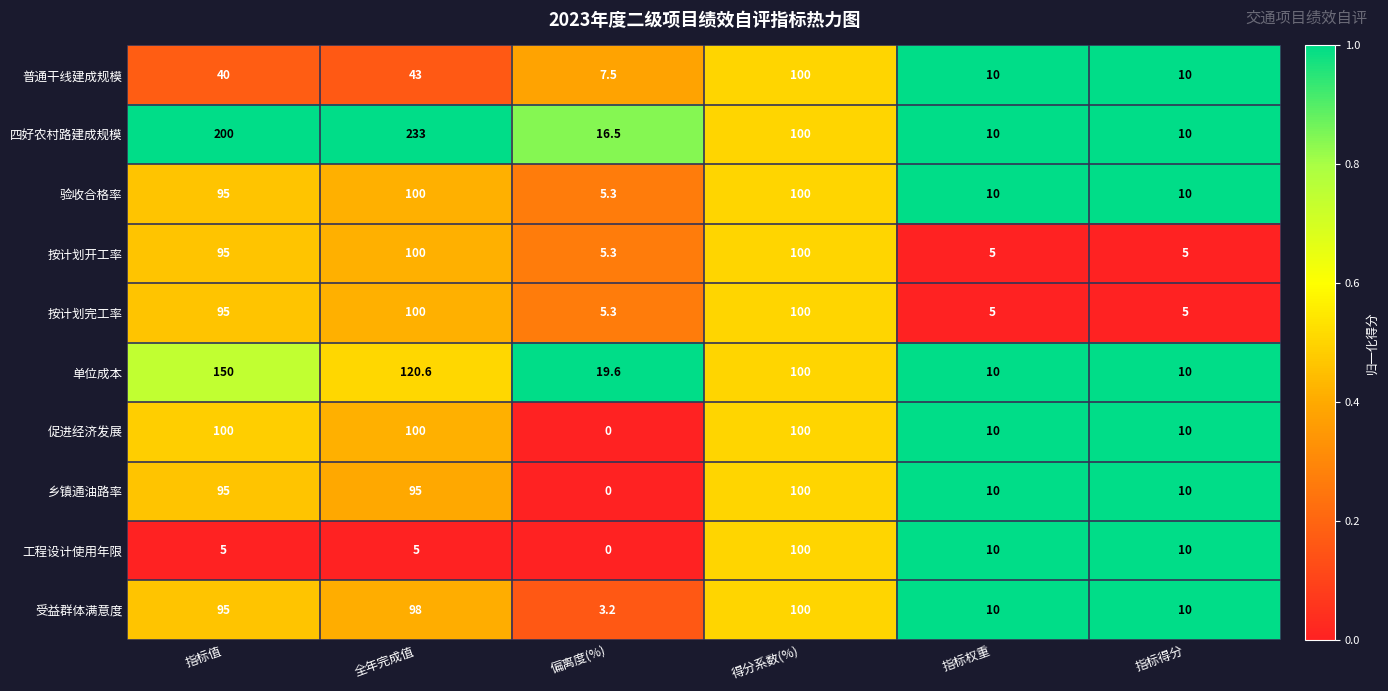

The 促进经济发展 series shows 10.0 at 指标得分. True or false?

True